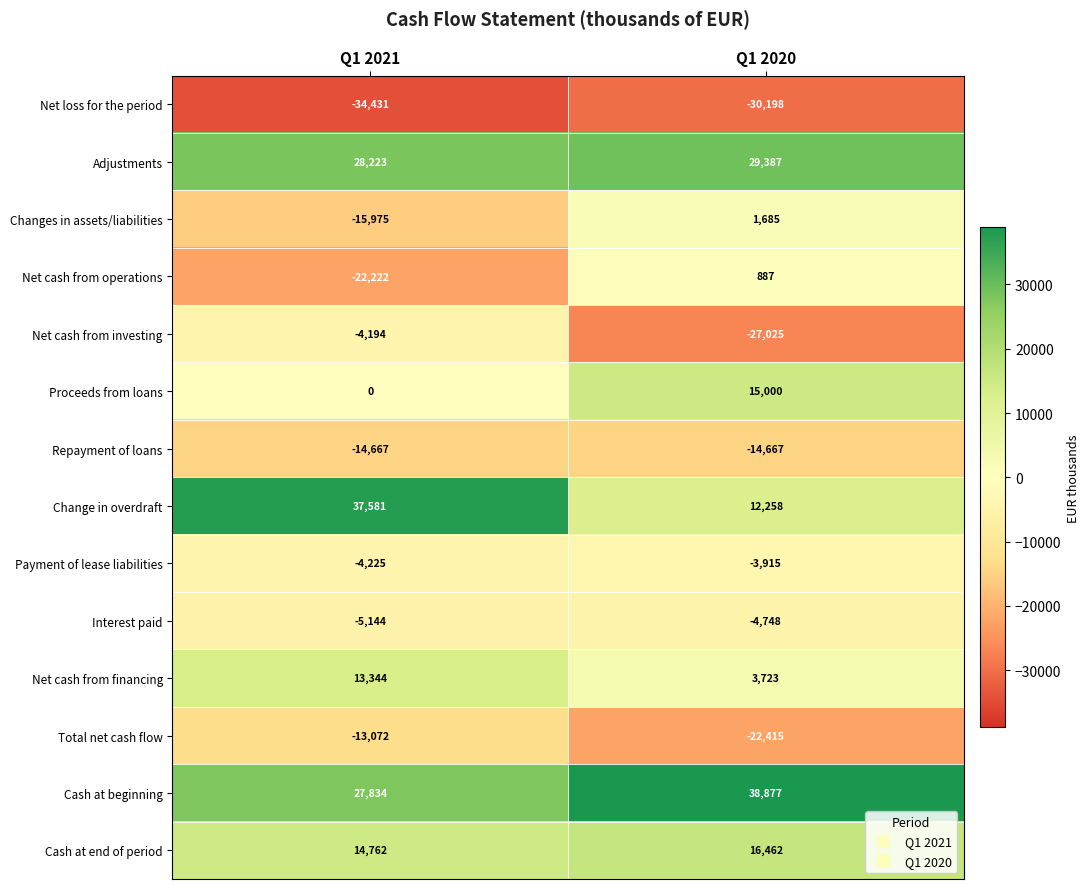

What is the spread (max minus min) of values at Q1 2020?

69075